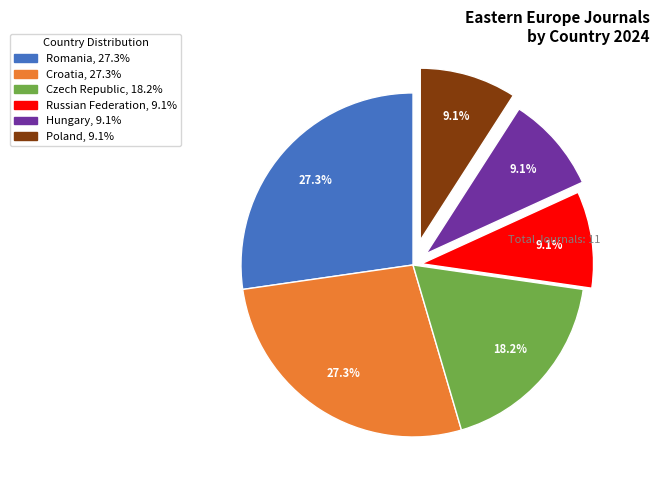

Is the sum of Czech Republic and Hungary greater than half?

No